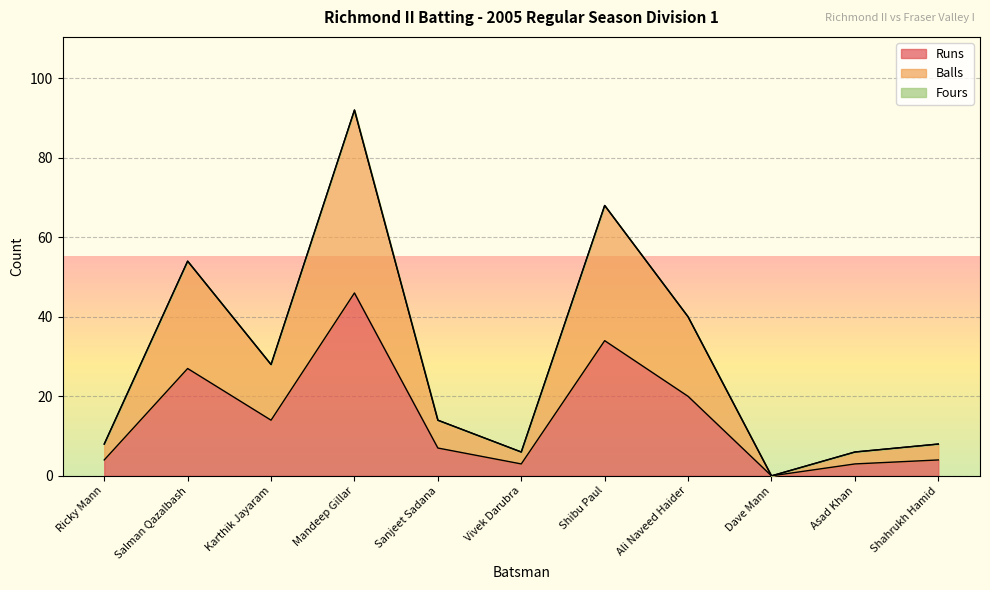

What is the spread (max minus min) of values at Asad Khan?

3